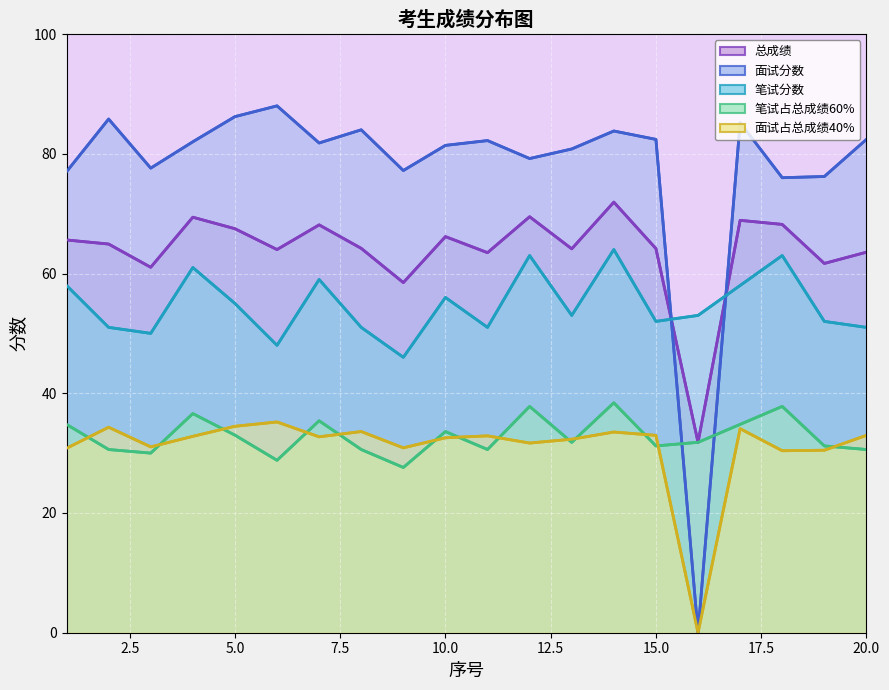

How many values in the 笔试分数 series are below 53?

9